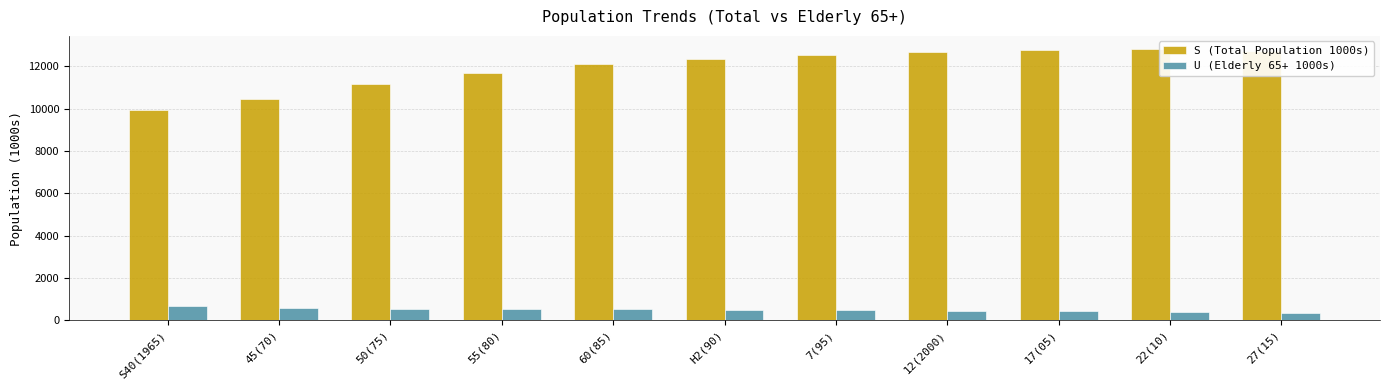

What is the greatest value displayed?

12806